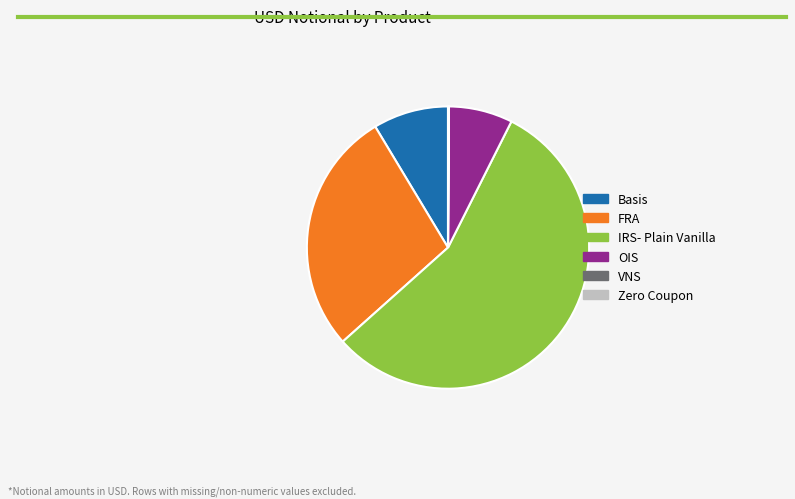

Which has a higher value, FRA or OIS?

FRA